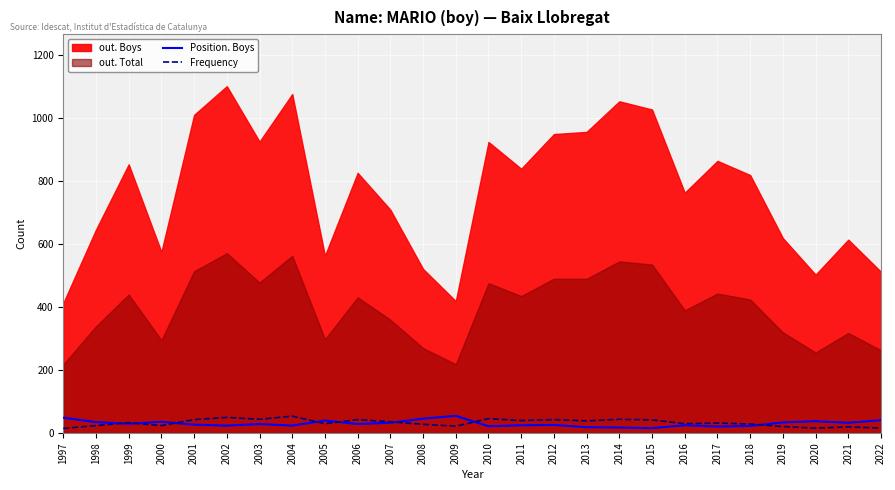

The Position. Boys series shows 23 at 2002. True or false?

True